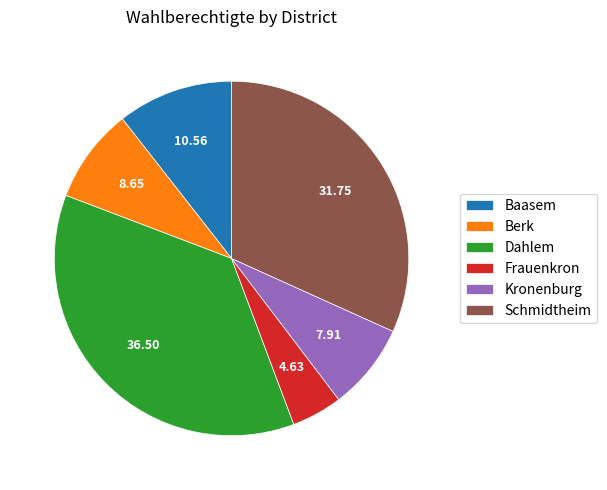

Is the sum of Baasem and Schmidtheim greater than half?

No